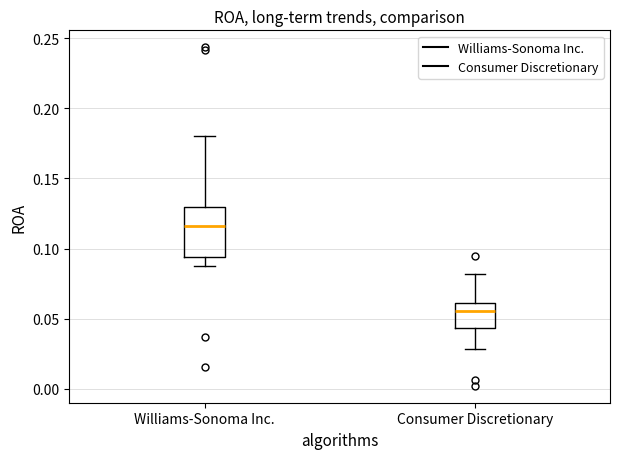

Which box is the tallest, from its lower edge to its upper edge?

Williams-Sonoma Inc.